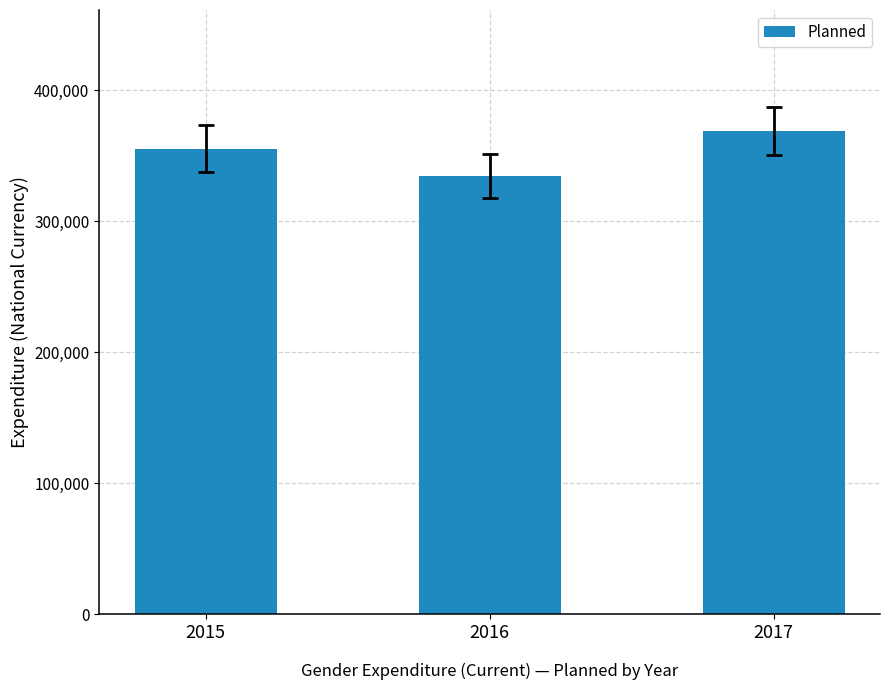

Rank the categories by value from lowest to highest.

2016, 2015, 2017